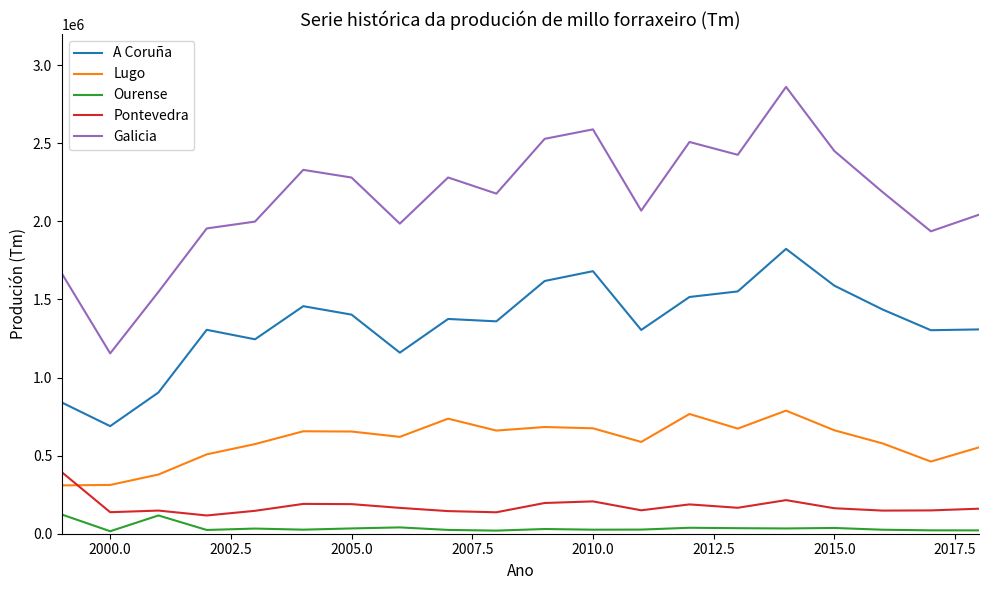

Does the chart display data point markers on the line(s)?

No